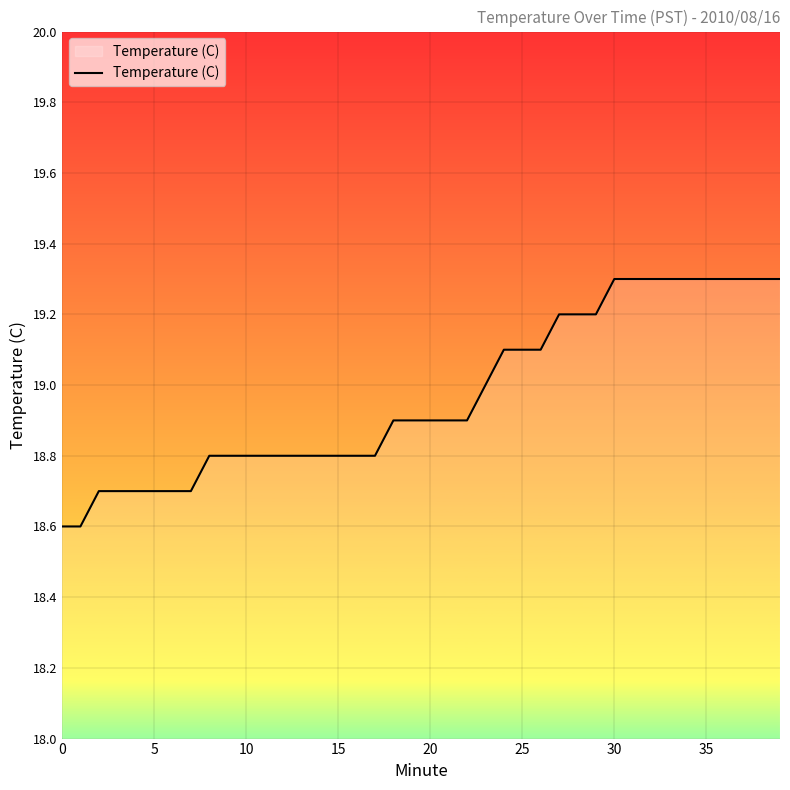

What is the average value?

19.0